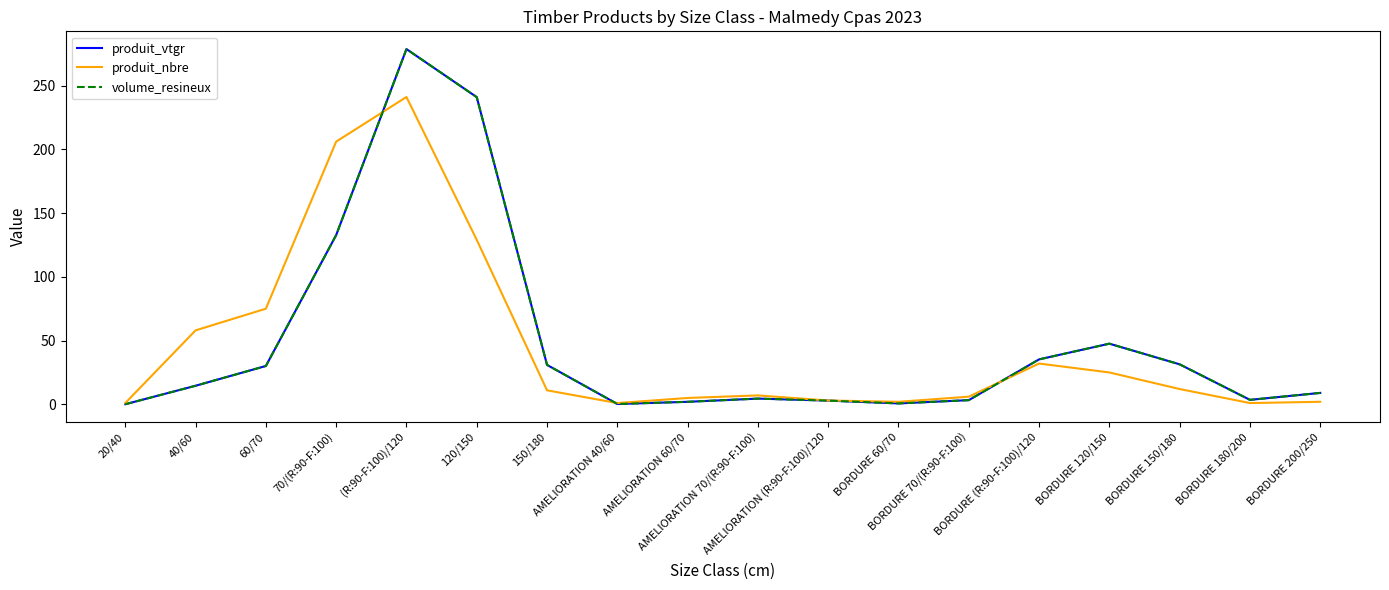

True or false: volume_resineux has more than 0 interior local peaks.

True